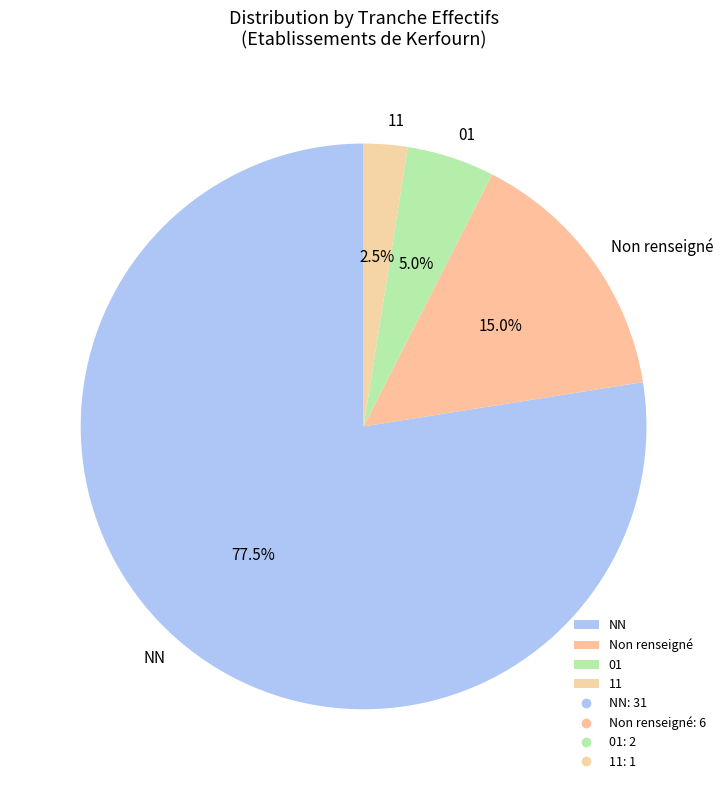

Count the number of slices in the pie.

4